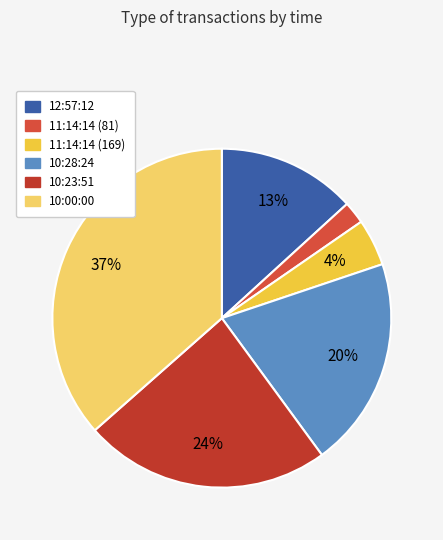

Count the number of slices in the pie.

6